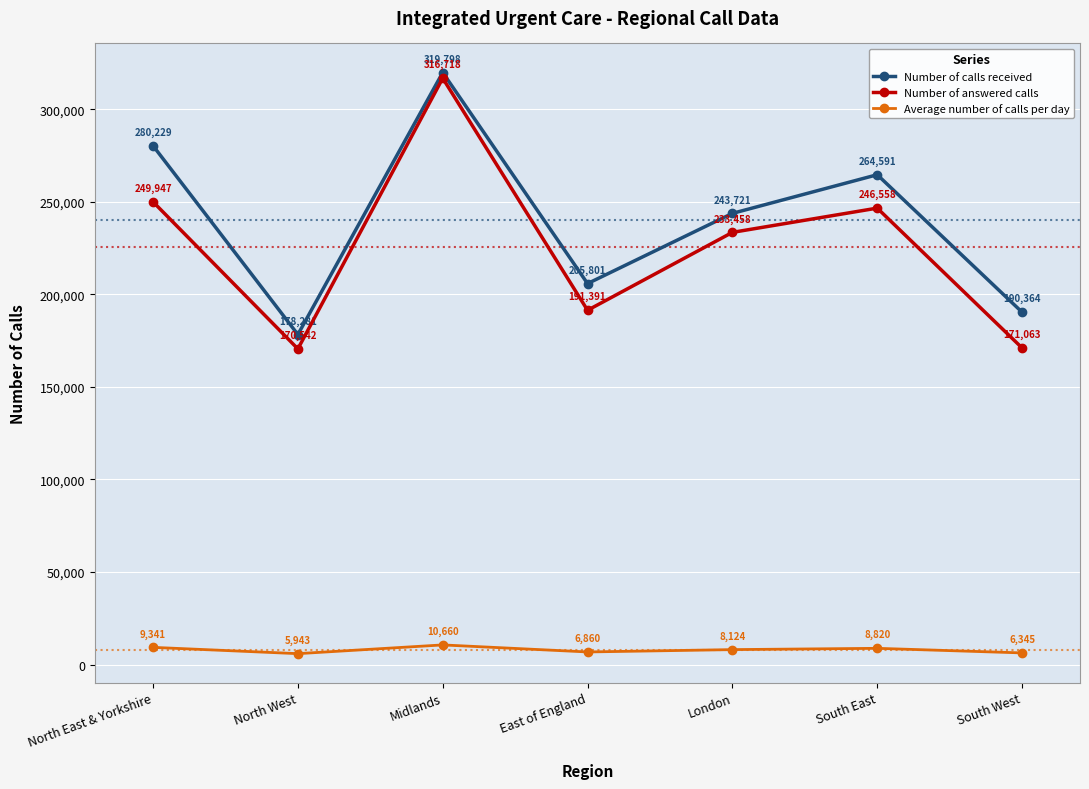

Where is the first local minimum for Number of calls received?

North West